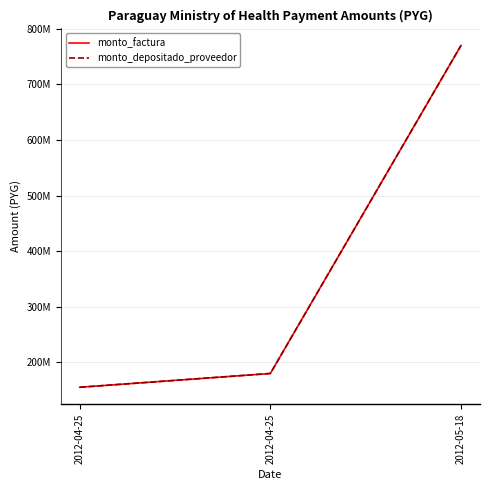

Does the chart have visible grid lines?

Yes